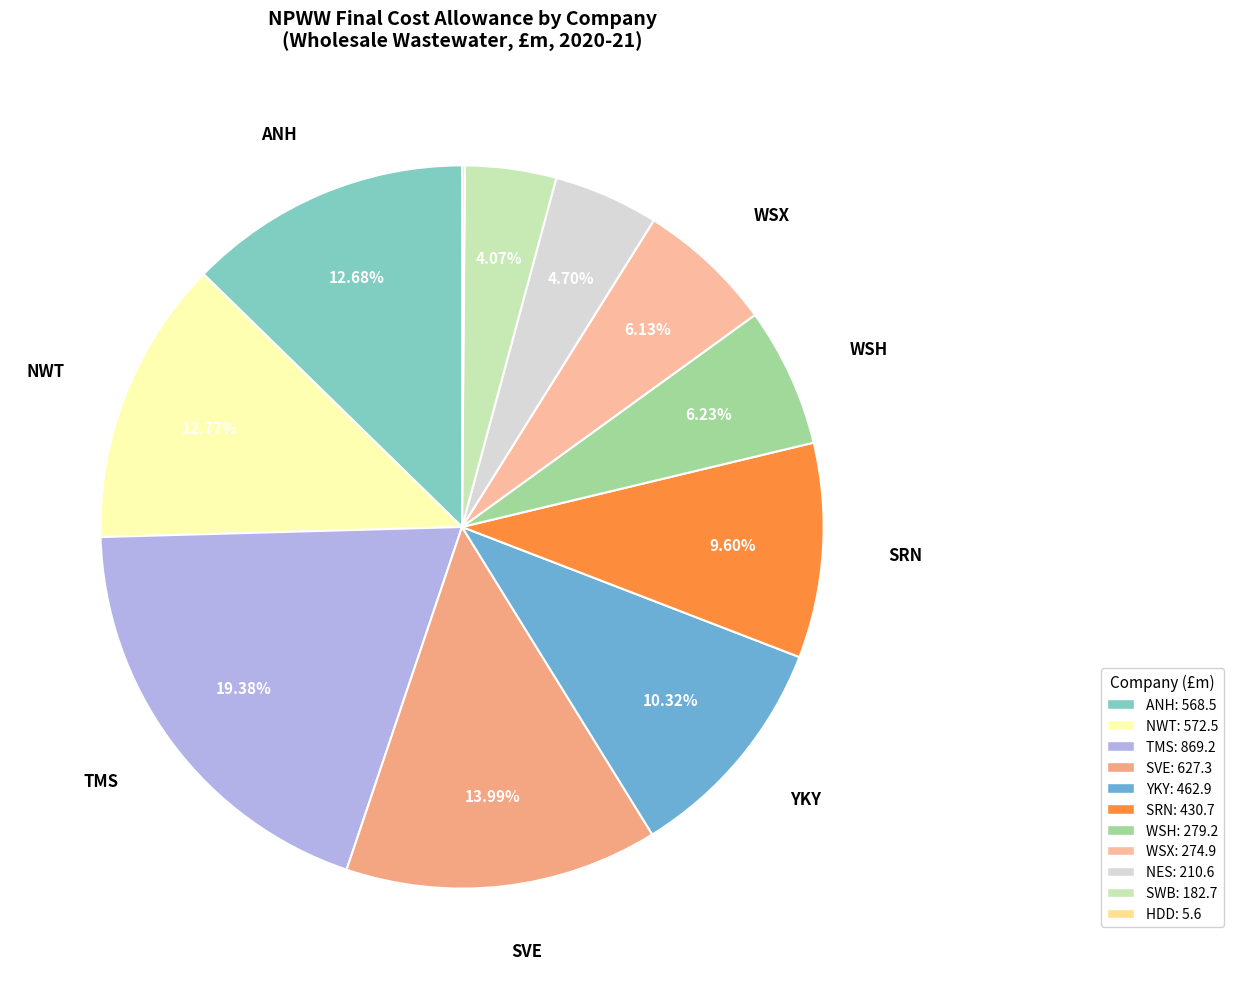

Combined, what portion of the pie is YKY and TMS?

29.7%